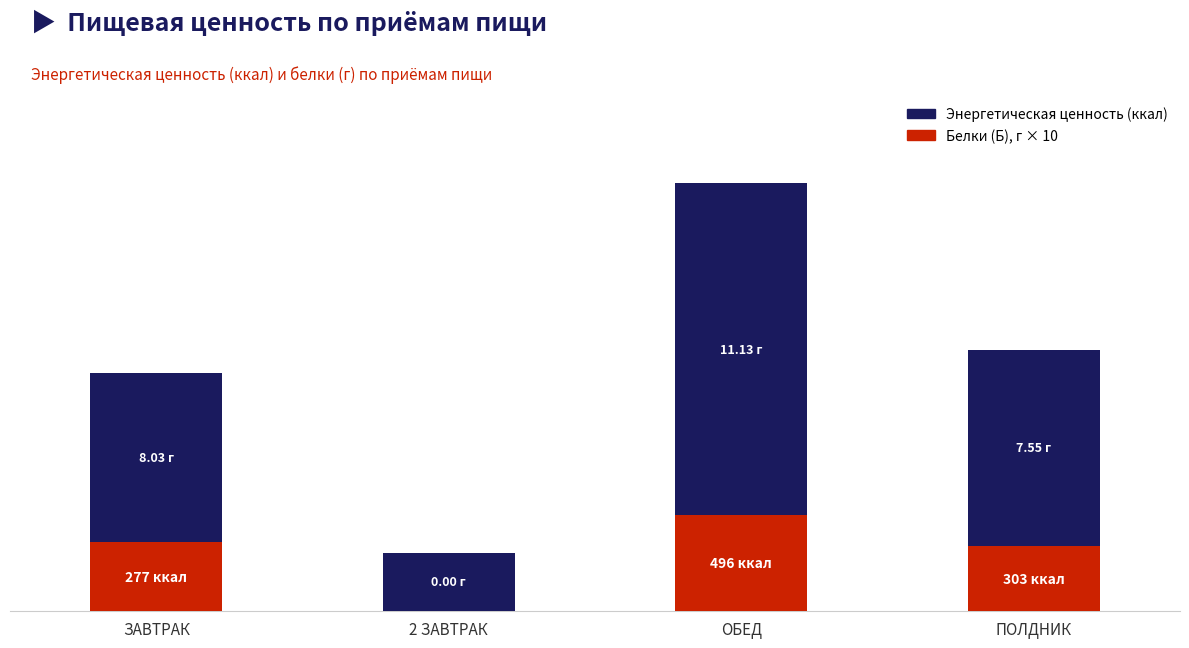

What are all the series names shown in the legend?

Энергетическая ценность (ккал), Белки (Б), г × 10